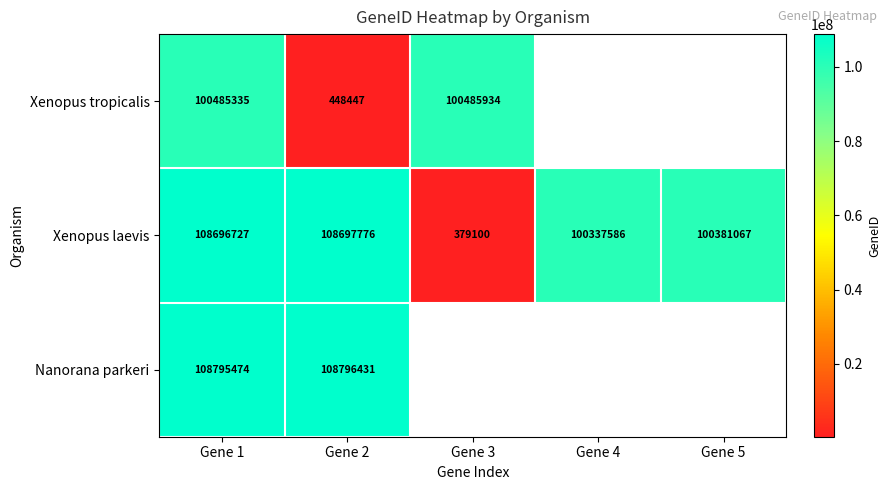

Which category has the highest value in the Xenopus laevis series?

Gene 2